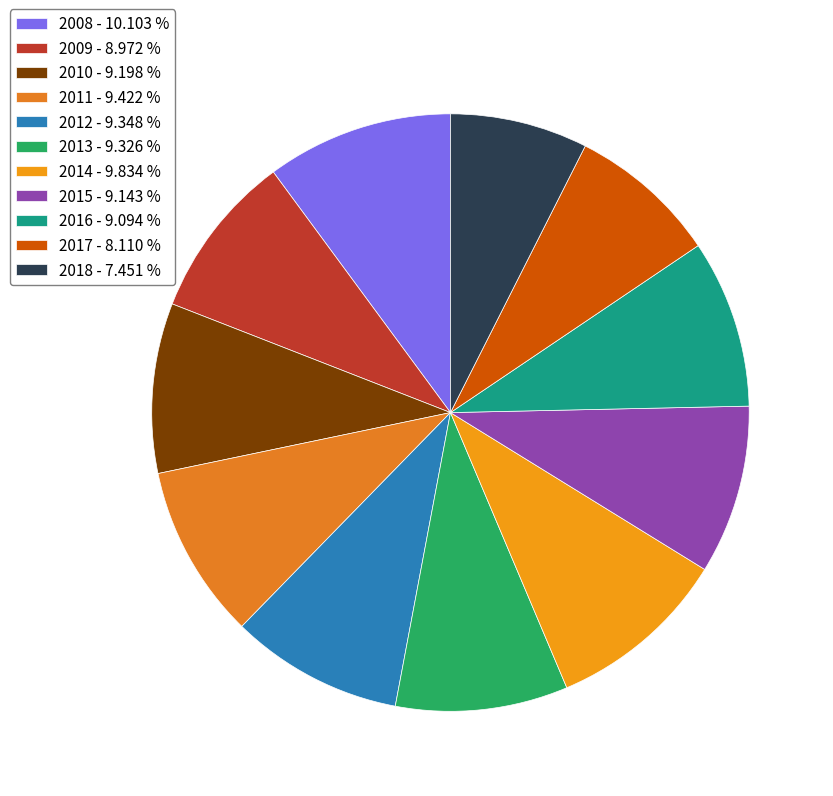

Count the number of slices in the pie.

11